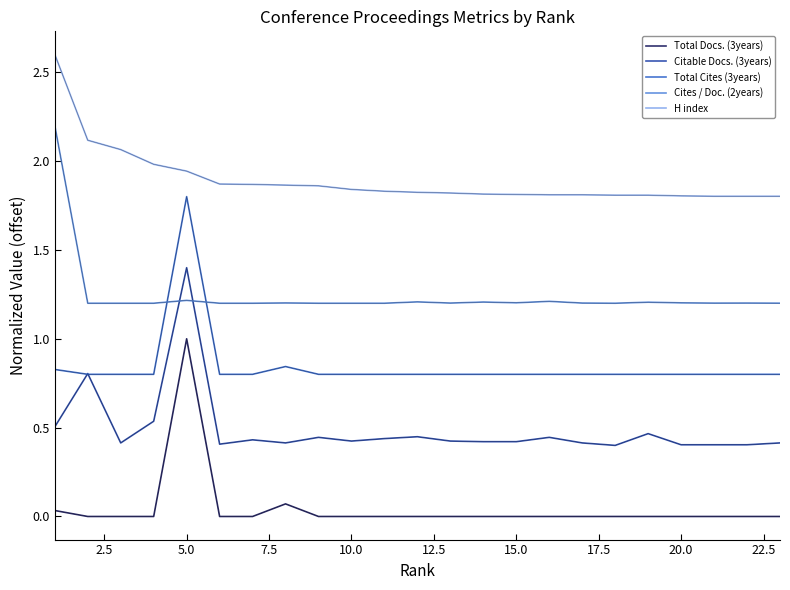

Rank the series by their average value, from lowest to highest.

Total Docs. (3years), Citable Docs. (3years), Total Cites (3years), Cites / Doc. (2years), H index